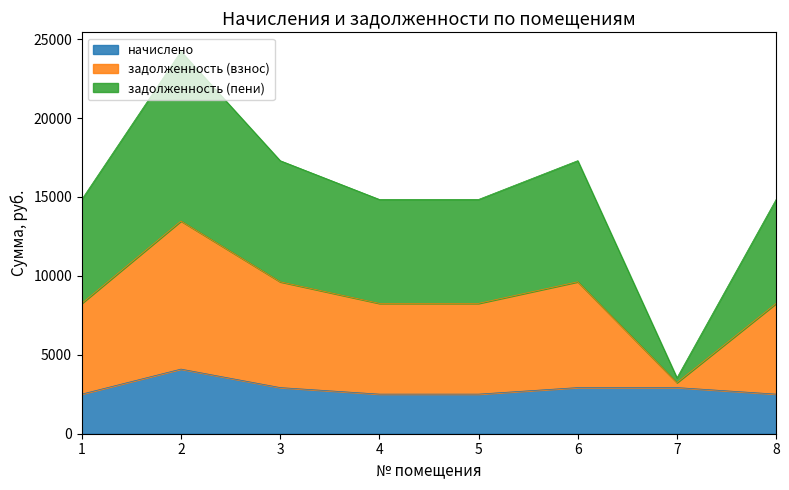

How many data points does each series have?

8